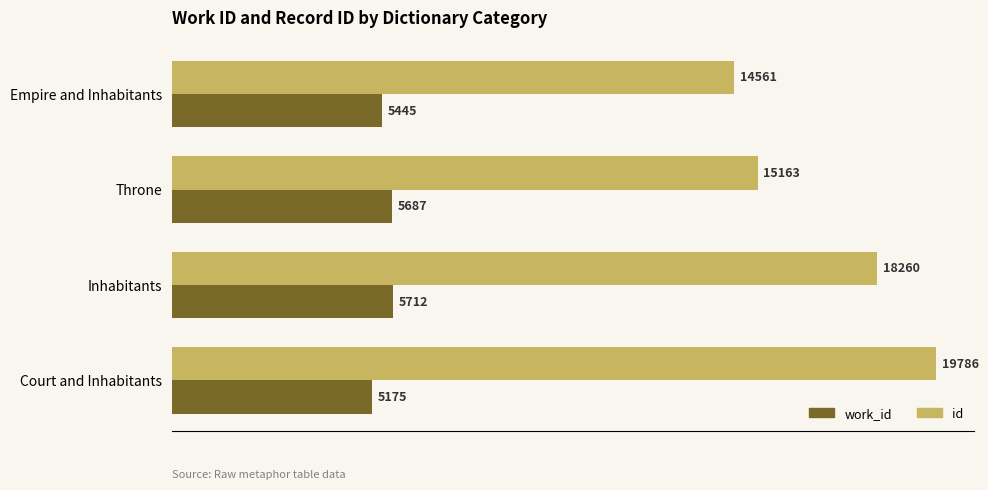

What is the total value across all series at Empire and Inhabitants?

20006